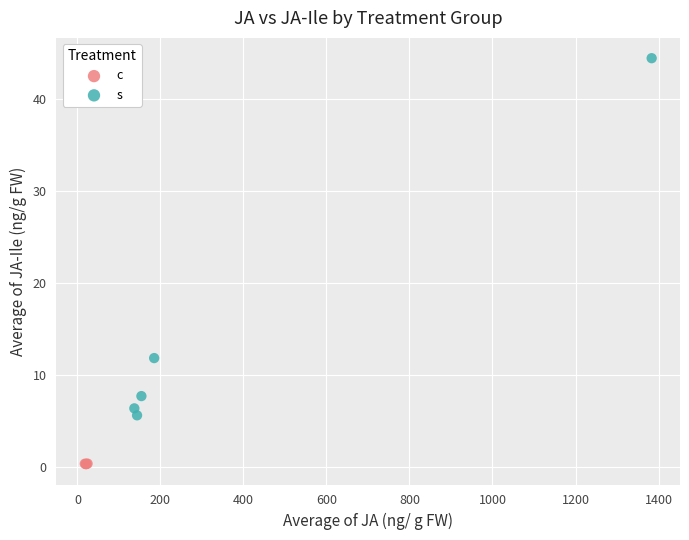

What are all the series names shown in the legend?

c, s